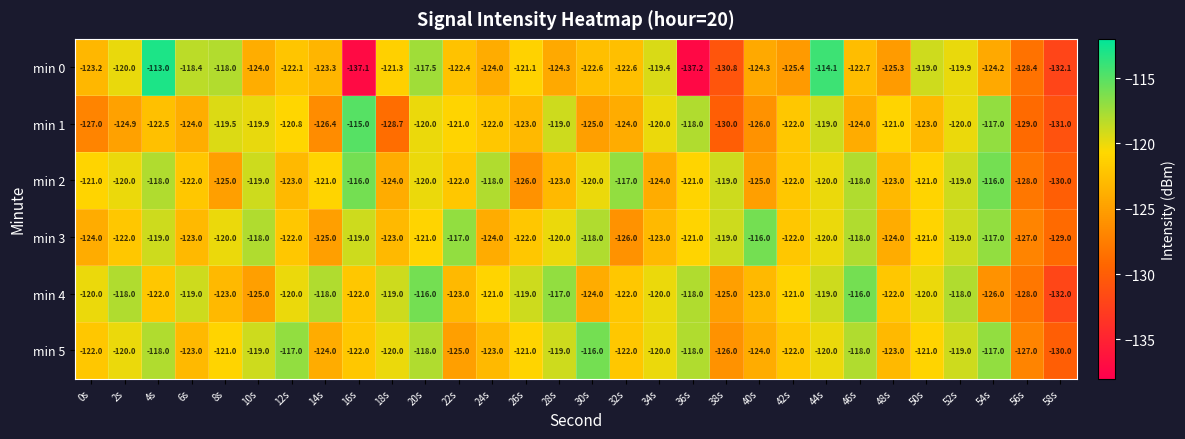

At 14s, list the series in order from smallest to largest.

min 1, min 3, min 5, min 0, min 2, min 4